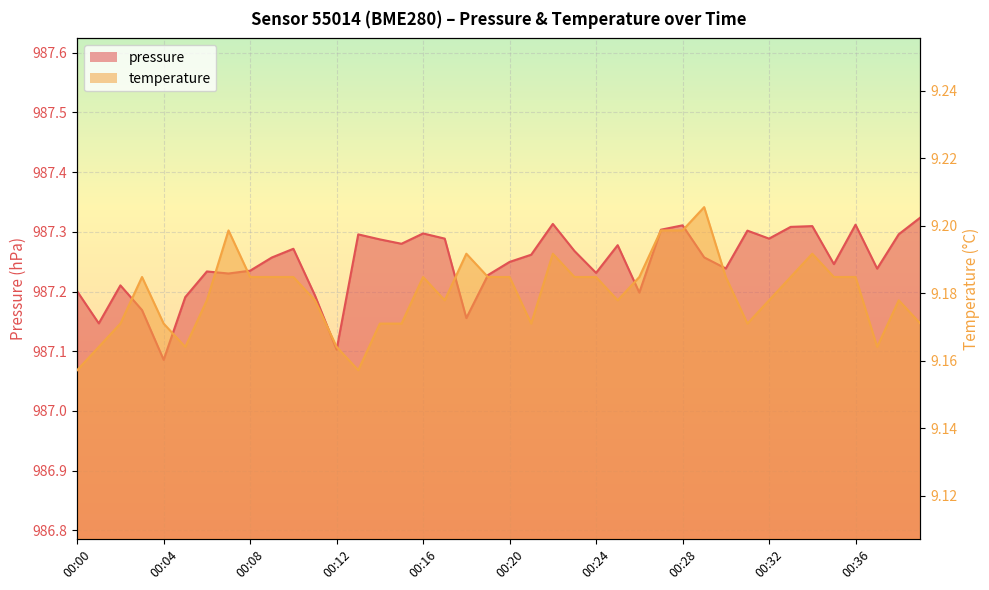

What is the greatest value displayed?

987.3